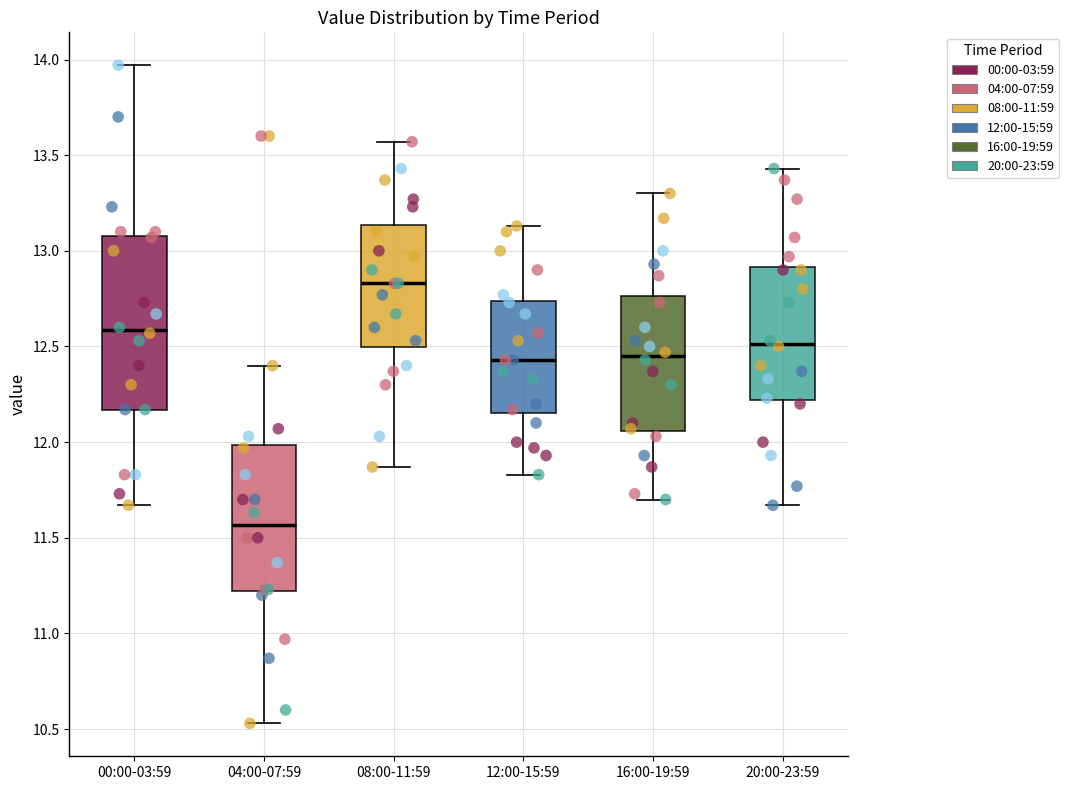

Reading left to right, read every box against the y-axis: the position of its median line, the range the box covers, and the ends of its whiskers. The values are not printed on the chart, so give them approximately, as read against the axis.

00:00-03:59: median 12.60, box 12.15 to 13.10, whiskers 11.65 to 13.95
04:00-07:59: median 11.55, box 11.20 to 12.00, whiskers 10.55 to 12.40
08:00-11:59: median 12.85, box 12.50 to 13.15, whiskers 11.85 to 13.55
12:00-15:59: median 12.45, box 12.15 to 12.75, whiskers 11.85 to 13.15
16:00-19:59: median 12.45, box 12.05 to 12.75, whiskers 11.70 to 13.30
20:00-23:59: median 12.50, box 12.20 to 12.90, whiskers 11.65 to 13.45